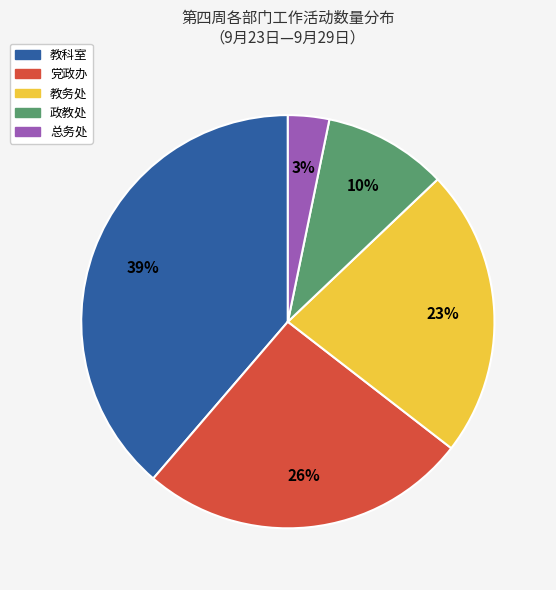

Is it true that 政教处 is 10% of the pie?

True